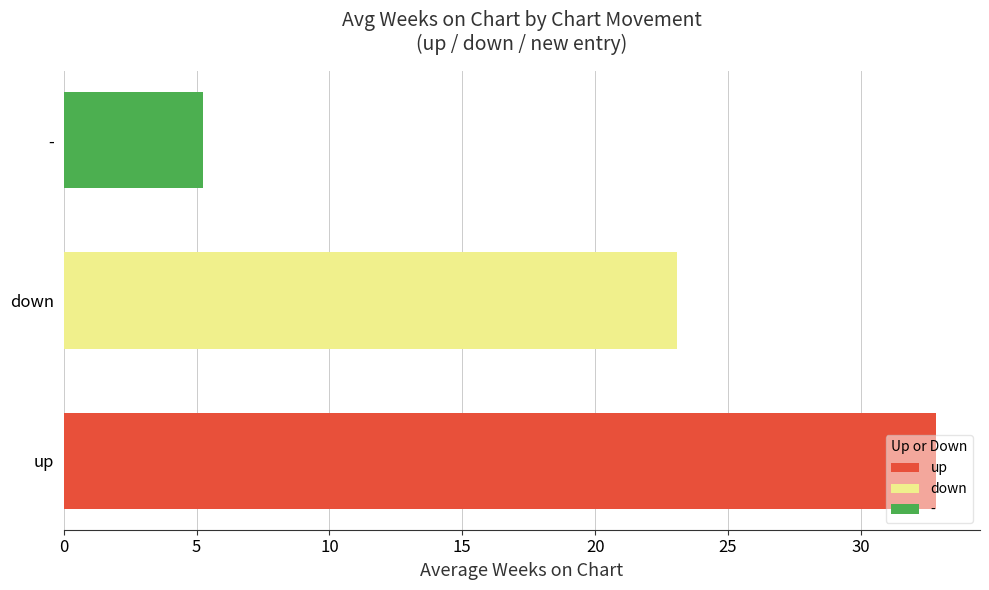

Between up and -, which is larger?

up